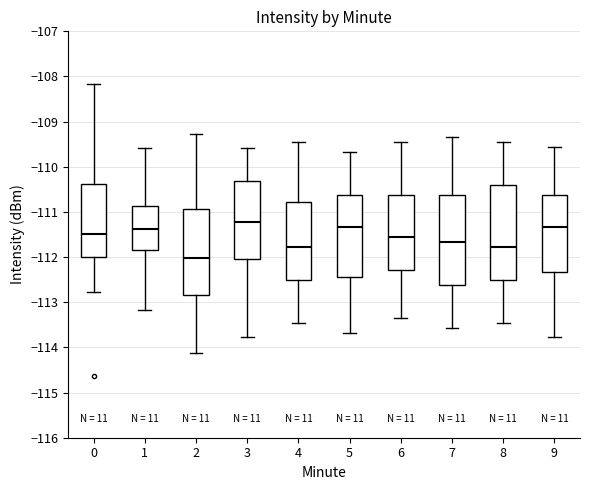

Which box has the highest median line?

3